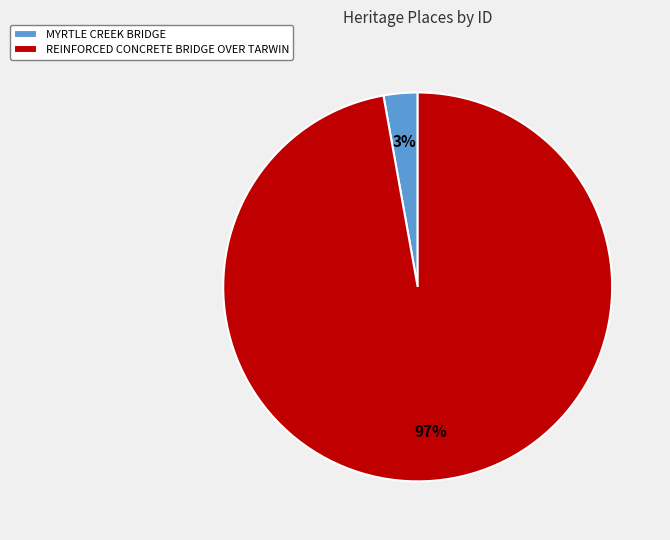

Which has a higher value, MYRTLE CREEK BRIDGE or REINFORCED CONCRETE BRIDGE OVER TARWIN?

REINFORCED CONCRETE BRIDGE OVER TARWIN